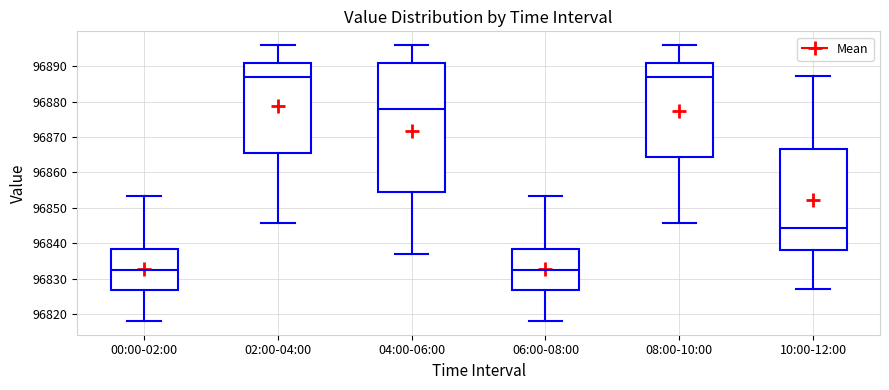

Reading left to right, transcribe this box plot: for each box, give where its median line is, the range the box spans, and where its two whiskers end, as read against the y-axis. The values are not printed on the chart, so give them approximately, as read against the axis.

00:00-02:00: median 96832, box 96827 to 96838, whiskers 96818 to 96853
02:00-04:00: median 96887, box 96865 to 96891, whiskers 96846 to 96896
04:00-06:00: median 96878, box 96854 to 96891, whiskers 96837 to 96896
06:00-08:00: median 96832, box 96827 to 96838, whiskers 96818 to 96853
08:00-10:00: median 96887, box 96864 to 96891, whiskers 96846 to 96896
10:00-12:00: median 96844, box 96838 to 96867, whiskers 96827 to 96887